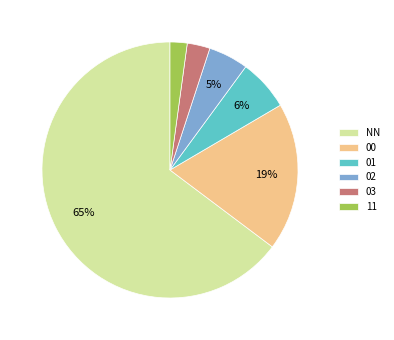

True or false: 01 accounts for 16% of the total.

False